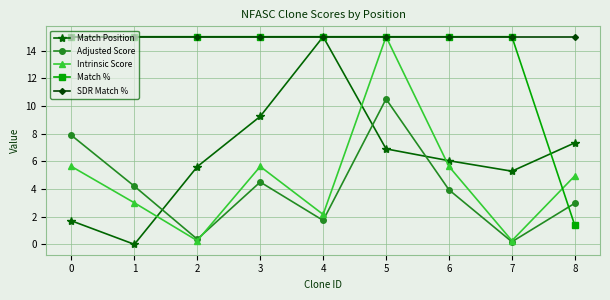

At how many categories does at least one series exceed 11?

9